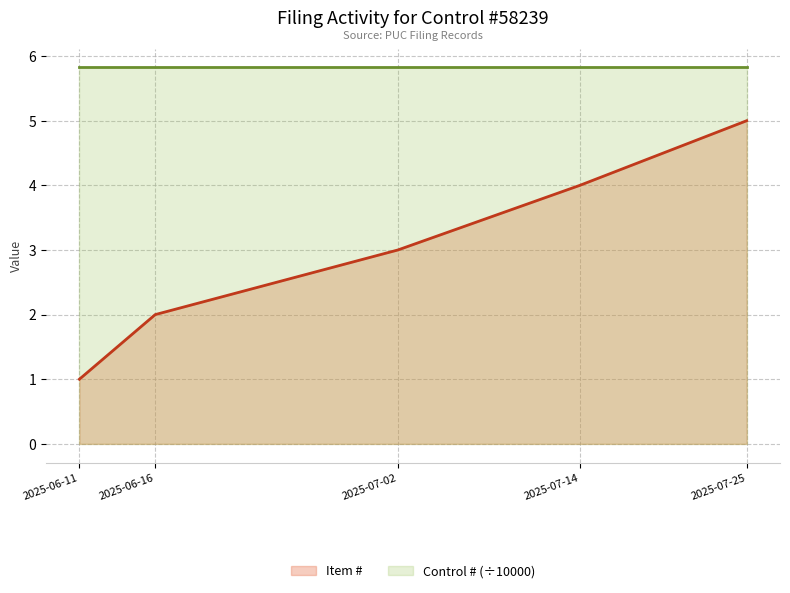

True or false: the data shows 4 at 2025-07-14.

True